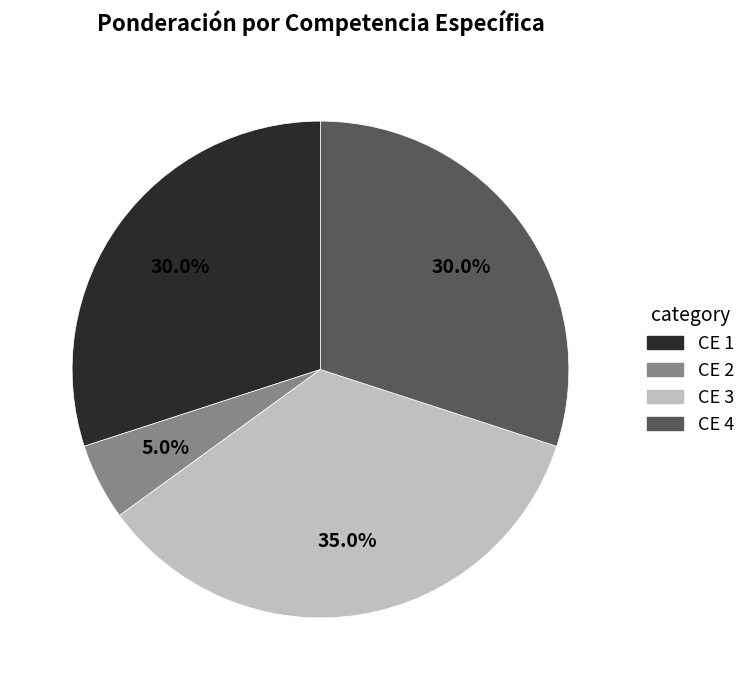

Does any single category account for the majority?

No